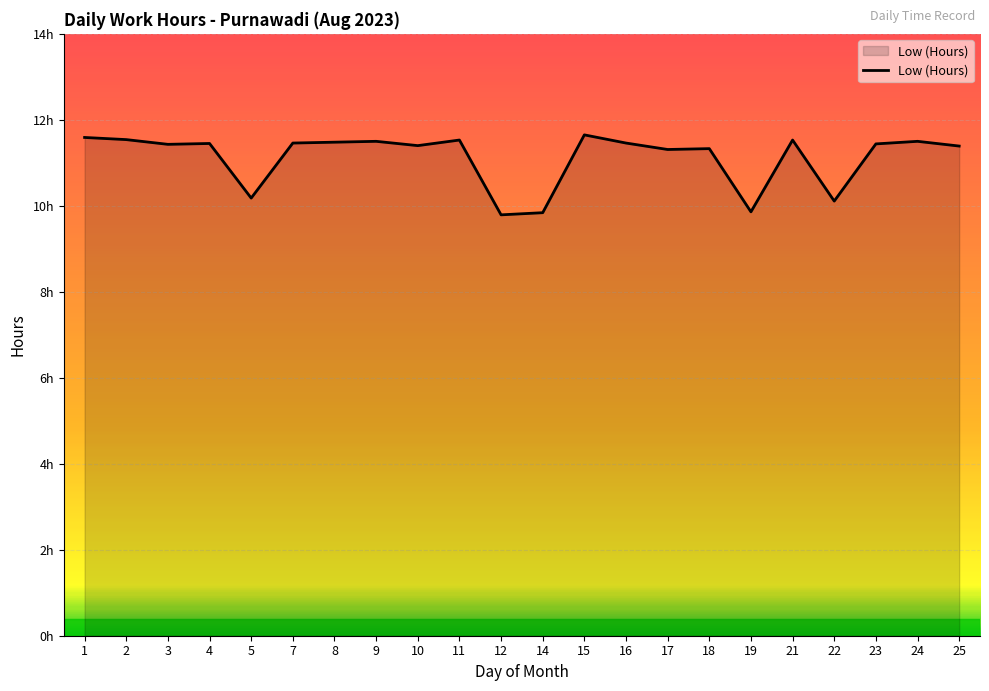

List the labels in order of value, largest first.

15, 1, 2, 11, 21, 9, 24, 8, 7, 16, 4, 23, 3, 10, 25, 18, 17, 5, 22, 19, 14, 12